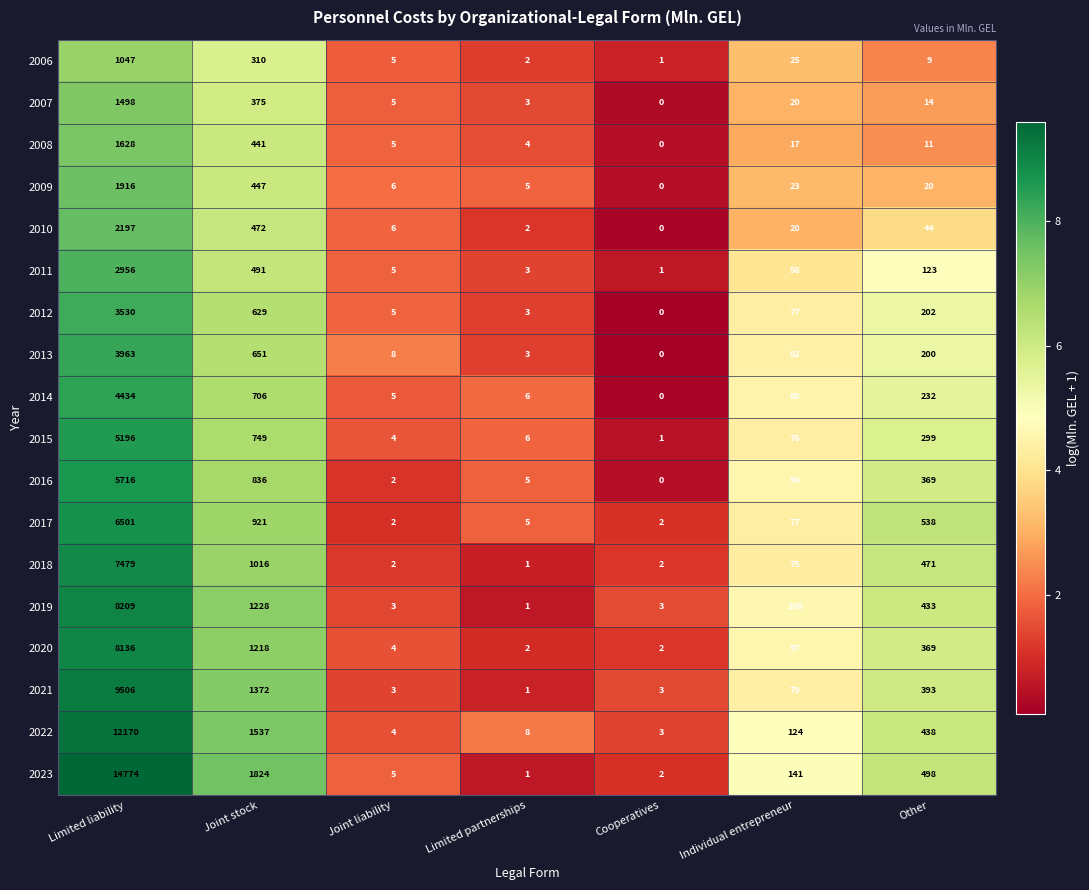

What is the difference between the highest and lowest values at Limited liability?

13727